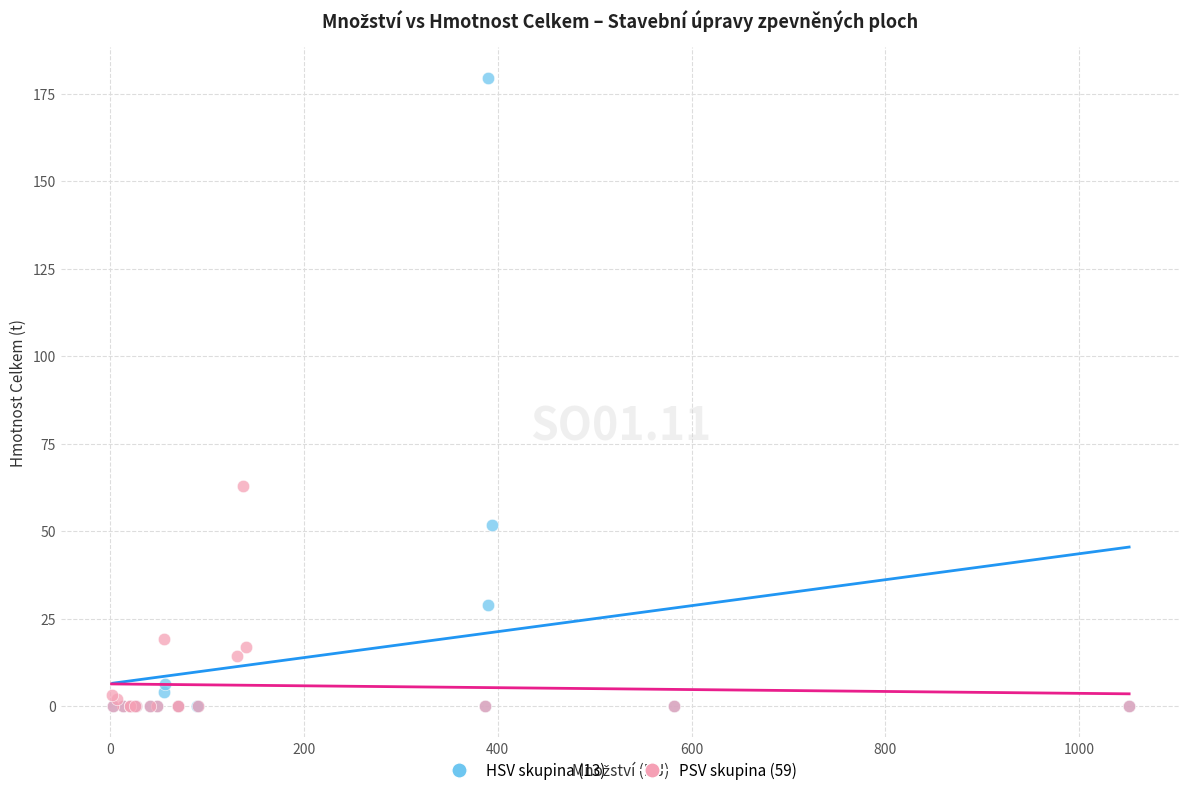

What are all the series names shown in the legend?

HSV skupina (13), PSV skupina (59)